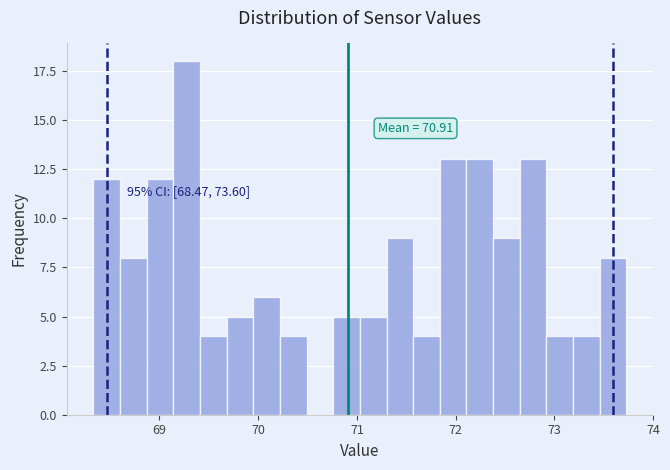

Around what value on the x-axis is the tallest bar? Give the approximate position of its centre, as read against the axis.

69.3